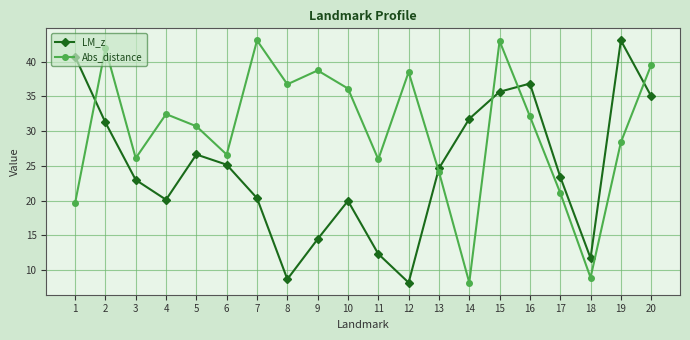

How many categories are shown in the chart?

20